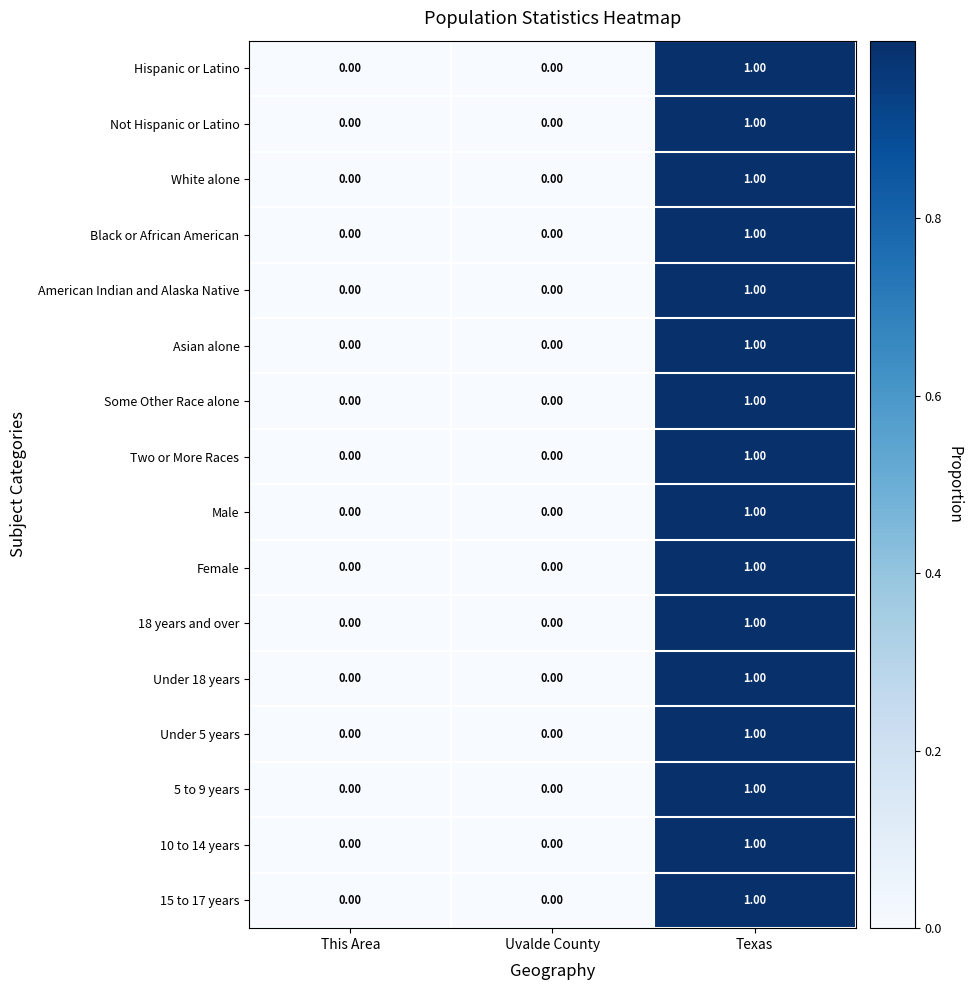

At which category does the chart reach its peak across all series?

Texas